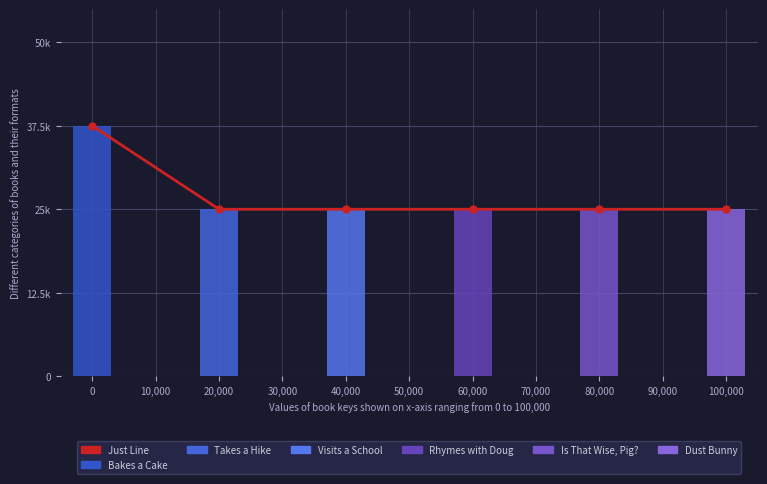

What is the sum of the values at 0 and 60,000?

62500